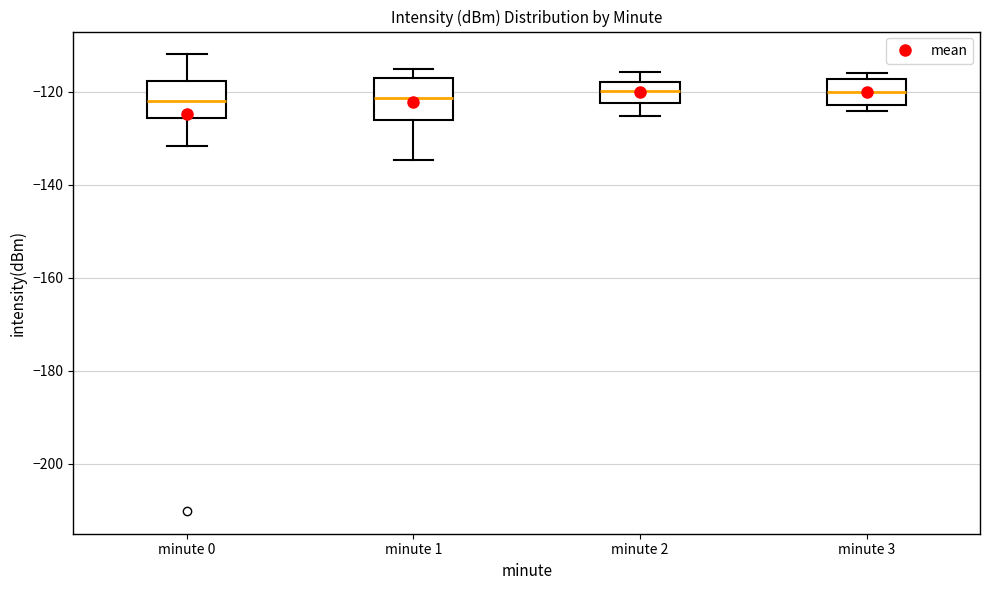

Where is the lower edge of the box for minute 3 on the y-axis? The values are not printed on the chart, so give them approximately, as read against the axis.

-122